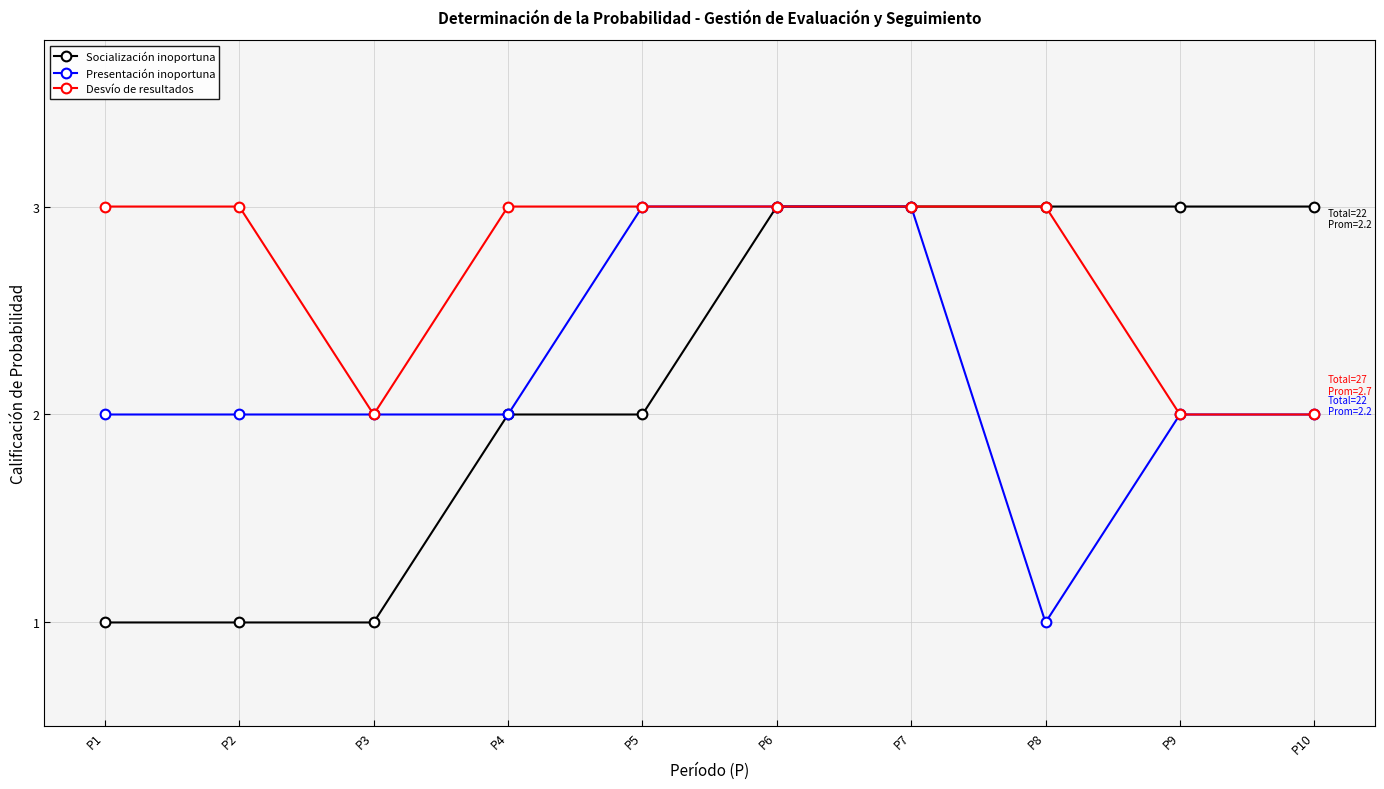

Reading right to left, transcribe all the data shown in this chart.

Socialización inoportuna: 3	3	3	3	3	2	2	1	1	1
Presentación inoportuna: 2	2	1	3	3	3	2	2	2	2
Desvío de resultados: 2	2	3	3	3	3	3	2	3	3